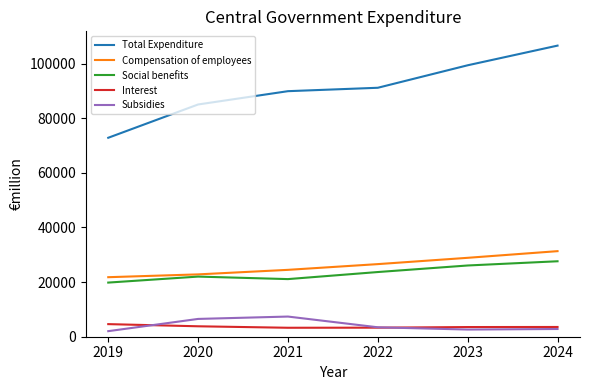

True or false: Subsidies and Social benefits cross at least once.

False